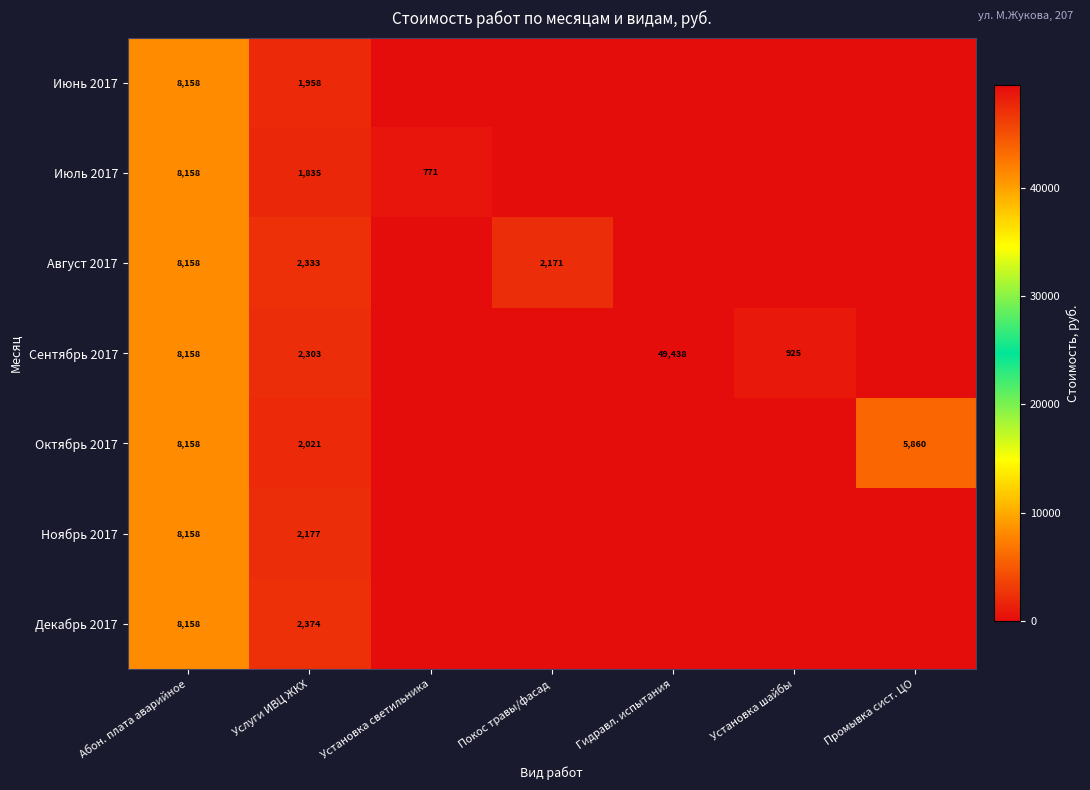

At Услуги ИВЦ ЖКХ, list the series in order from largest to smallest.

Декабрь 2017, Август 2017, Сентябрь 2017, Ноябрь 2017, Октябрь 2017, Июнь 2017, Июль 2017